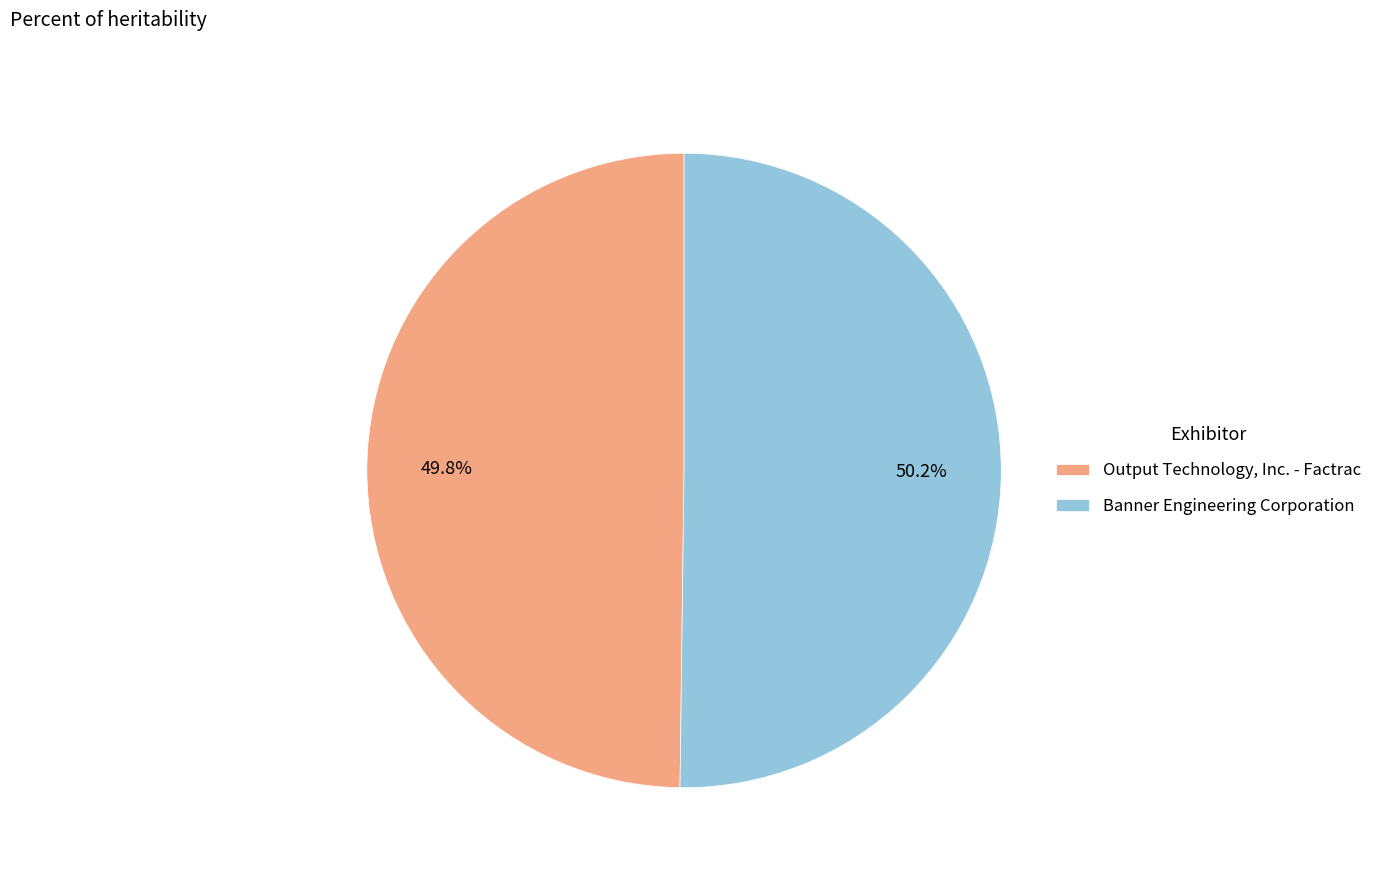

To the nearest percent, what portion does Banner Engineering Corporation represent?

50%